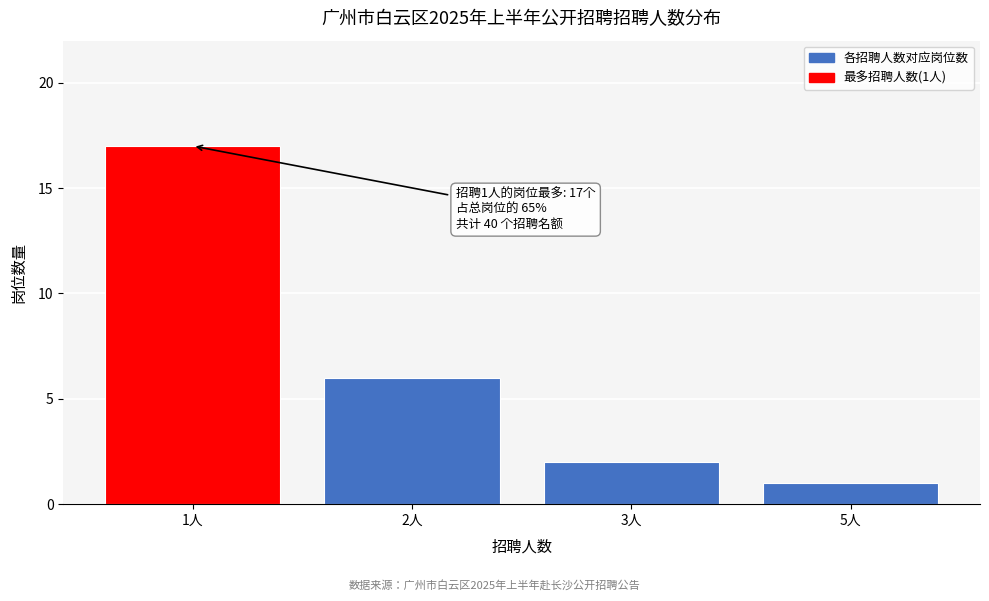

Reading right to left, what are all the values shown in this chart?

1	2	6	17